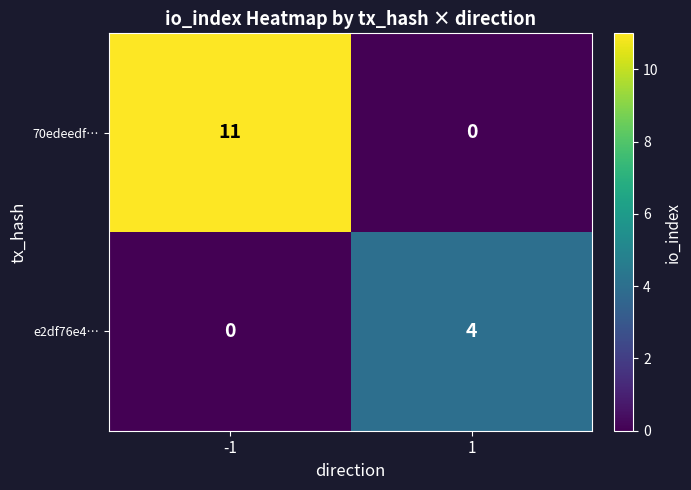

How many data points does each series have?

2